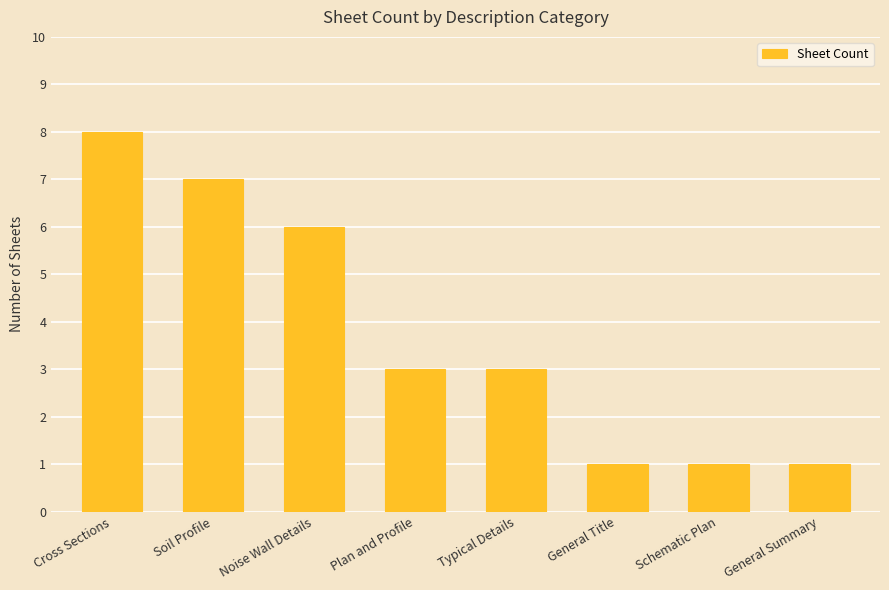

At which category does the chart reach its peak across all series?

Cross Sections